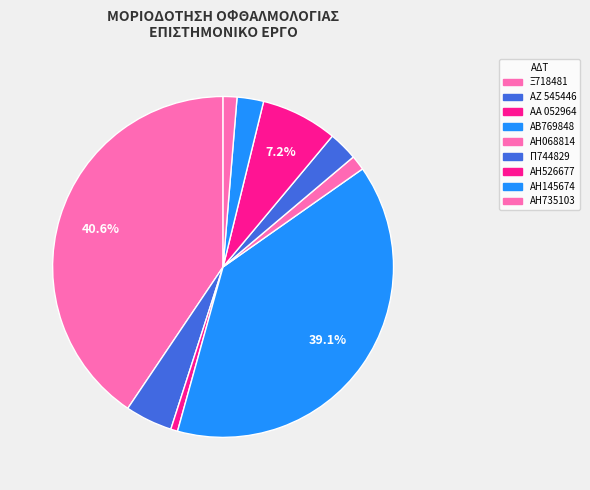

What percentage is the Ξ718481 slice, to the nearest percent?

41%